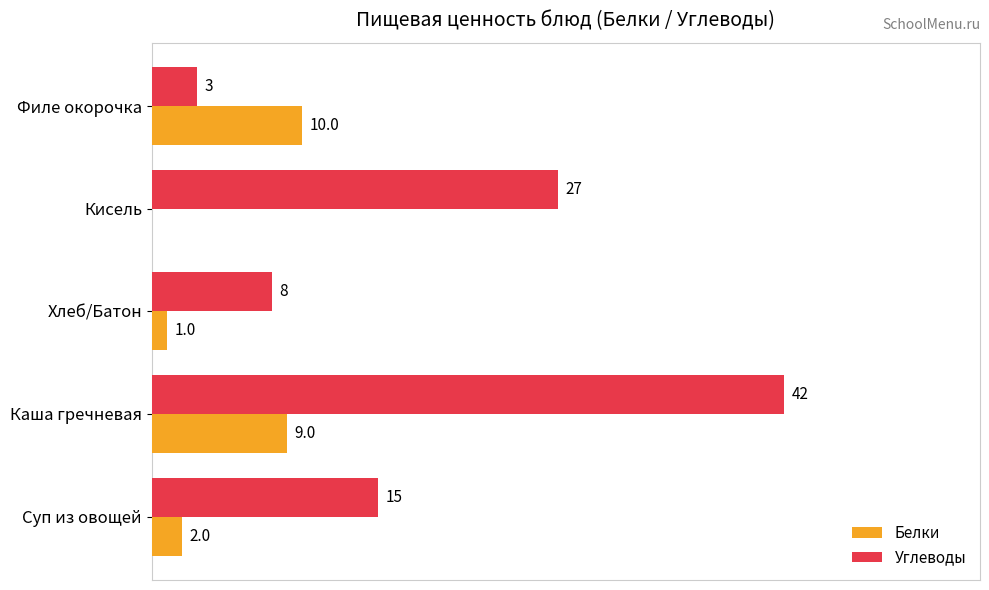

Is the value of Углеводы at Каша гречневая greater than the value of Белки at Филе окорочка?

Yes